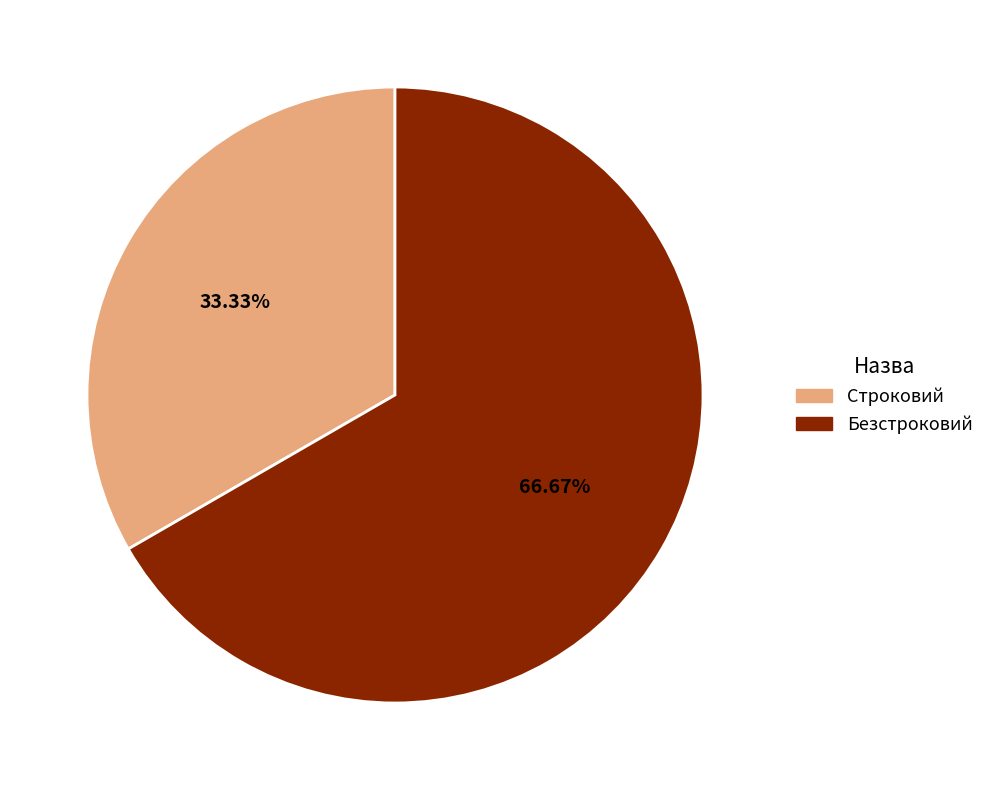

Does any single category account for the majority?

Yes